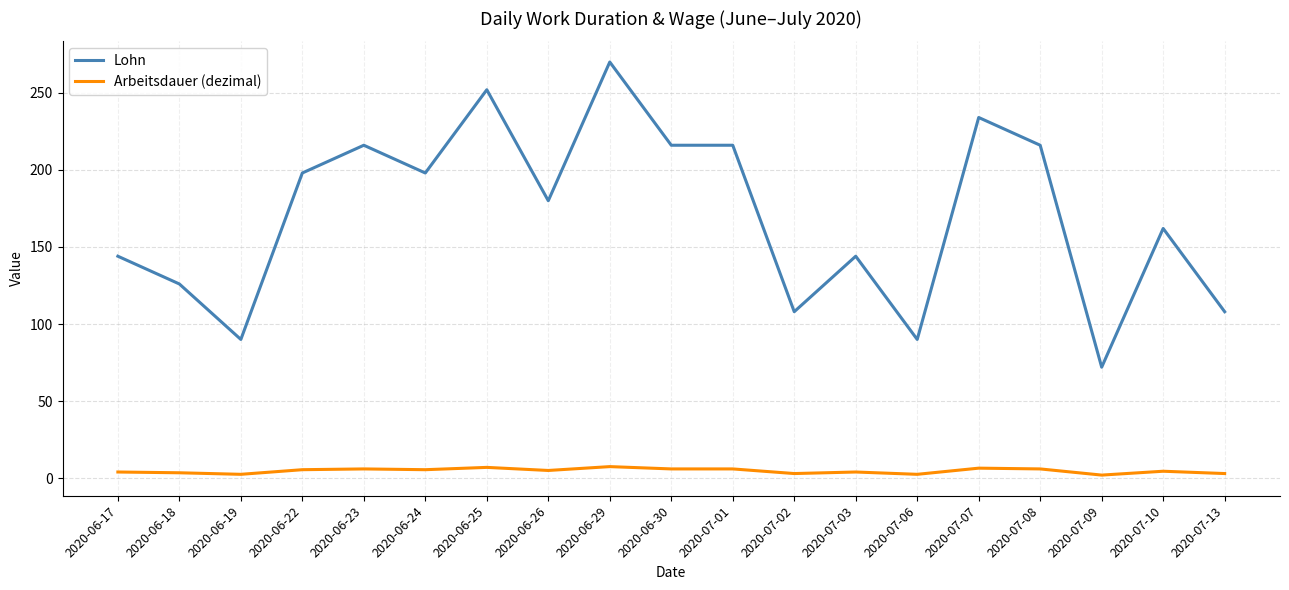

What is the maximum value shown in the chart?

270.0